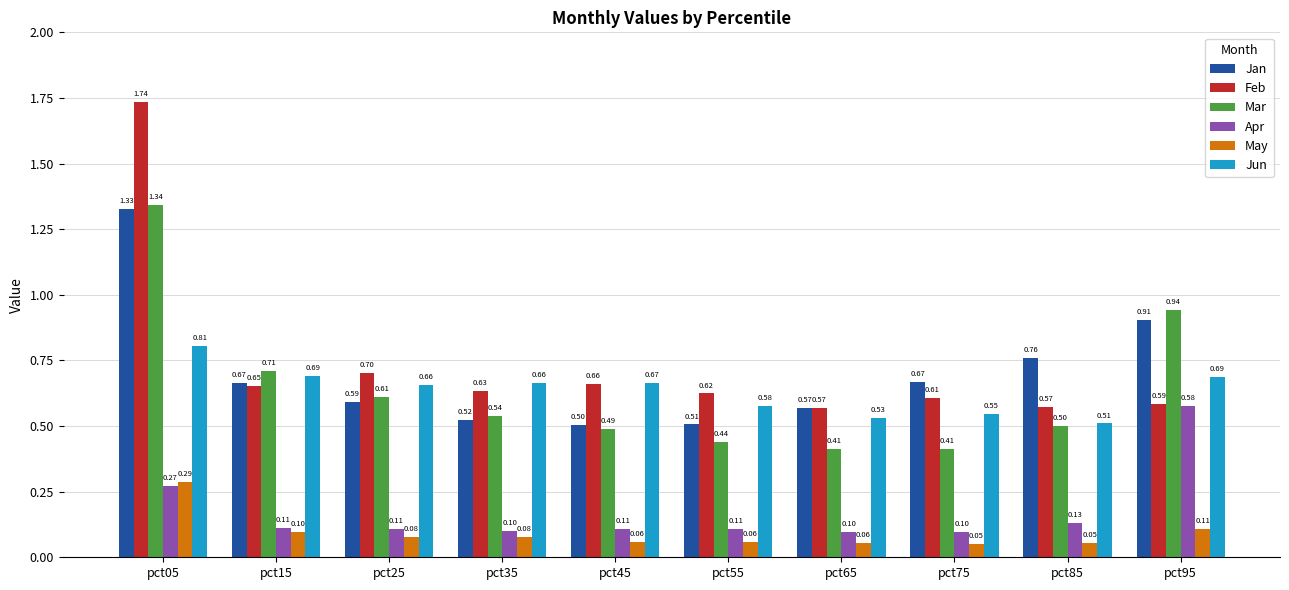

What is the sum of the Feb values at pct75 and pct65?

1.2